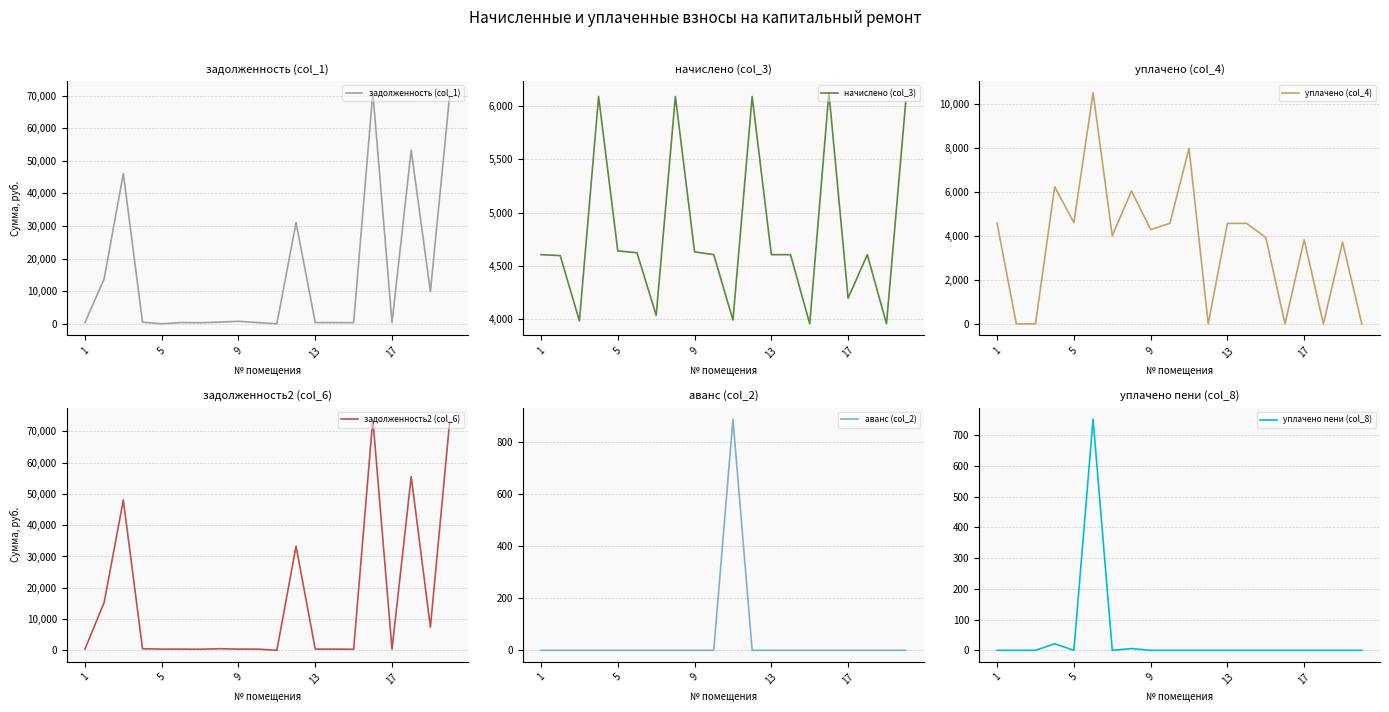

Which series ends up on top after the final intersection of начислено (col_3) and задолженность2 (col_6)?

задолженность2 (col_6)